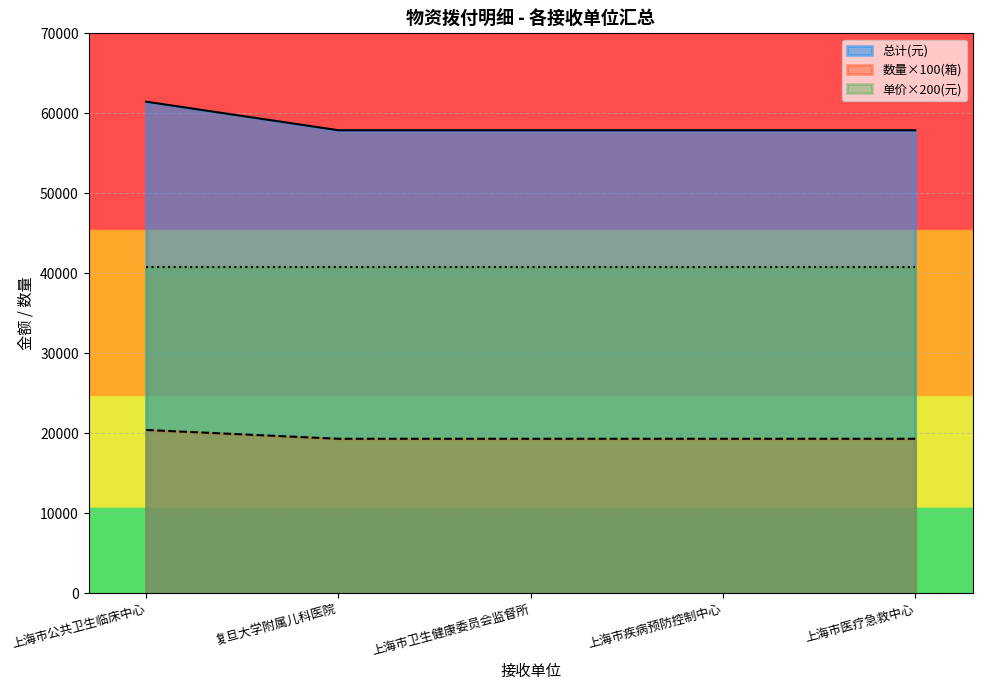

Does the chart display data point markers on the line(s)?

No